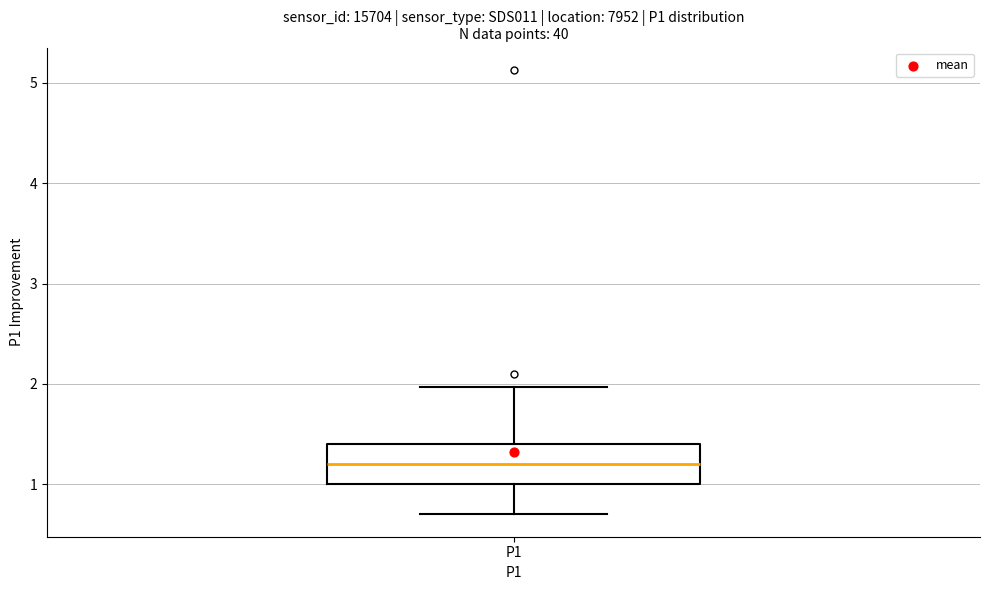

Where does the median line of the box for P1 sit on the y-axis? The values are not printed on the chart, so give them approximately, as read against the axis.

1.2